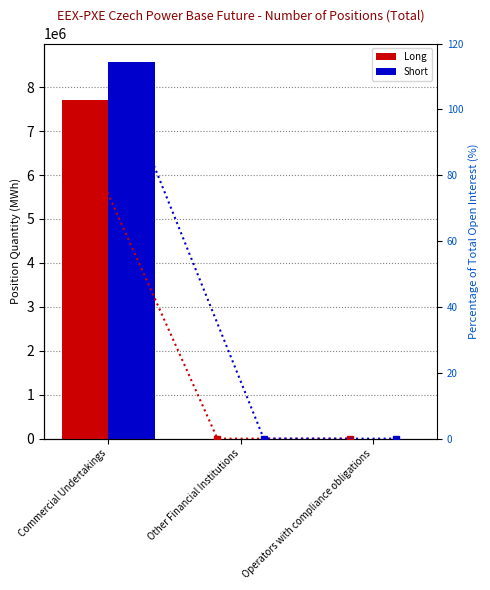

How many Short values are between 0 and 8566229?

3